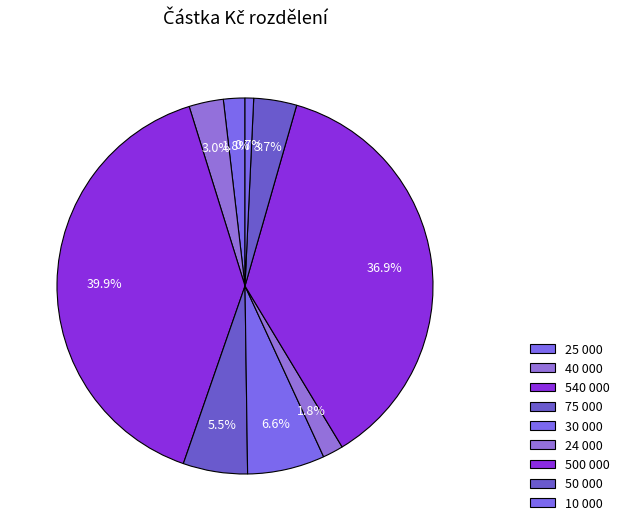

To the nearest percent, what is the average slice percentage?

11%